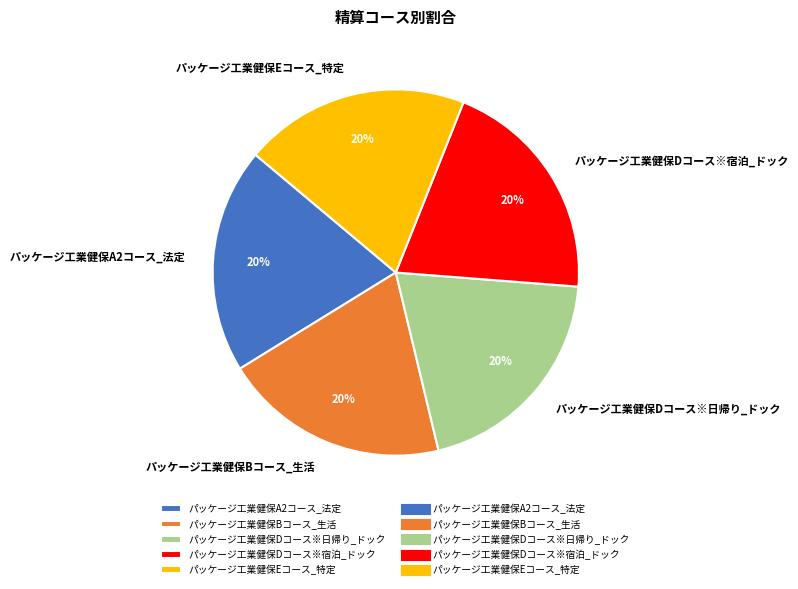

Do パッケージ工業健保Eコース_特定 and パッケージ工業健保Dコース※日帰り_ドック together represent more than half of the pie?

No